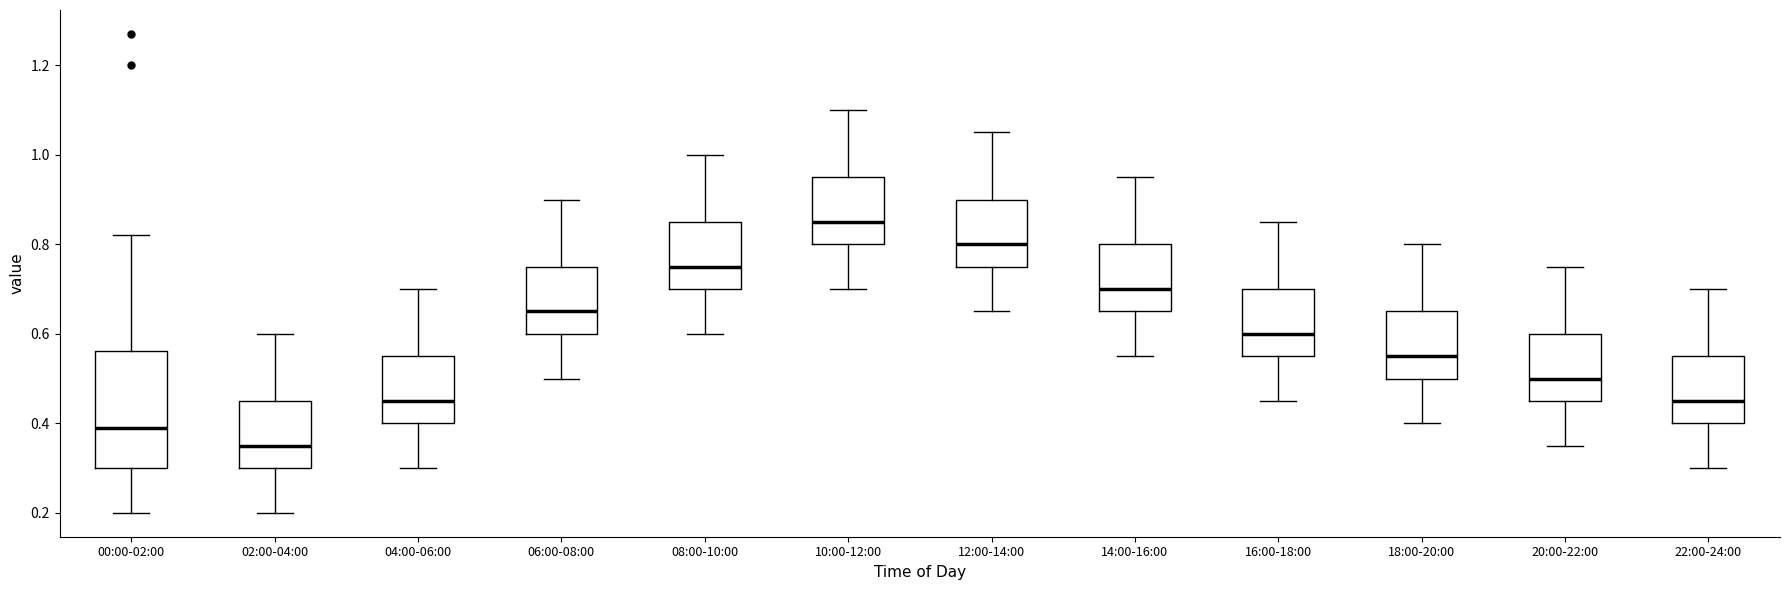

Which box has the highest median line?

10:00-12:00